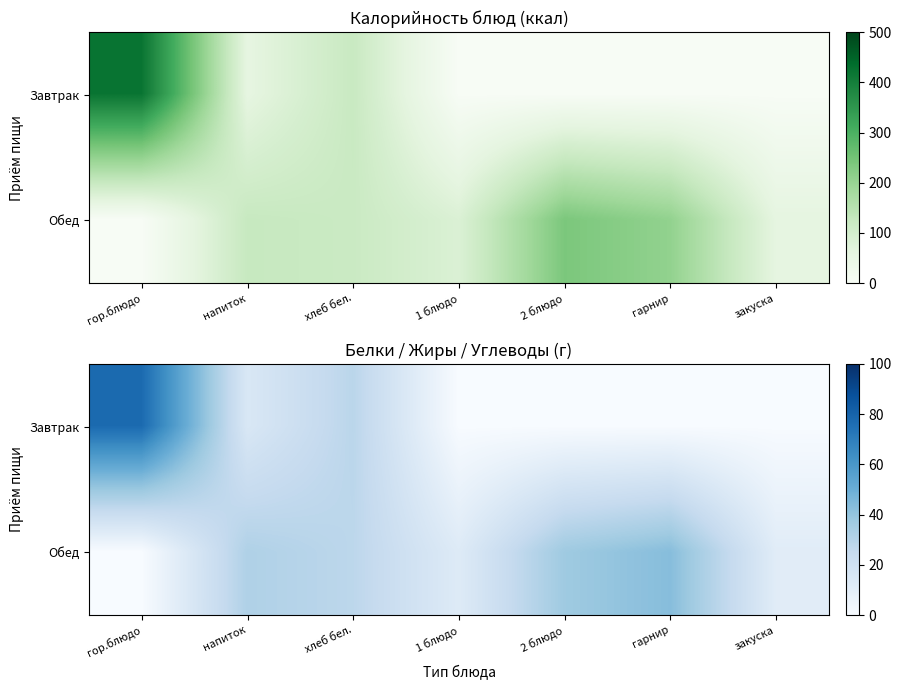

What is the difference between the maximum and second lowest values in the Завтрак series?

77.4